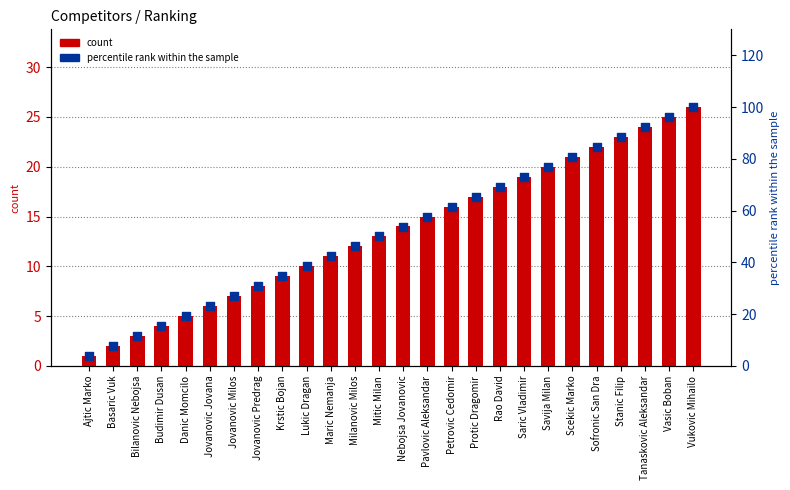

At which category is the sum across all series the highest?

Vukovic Mihailo